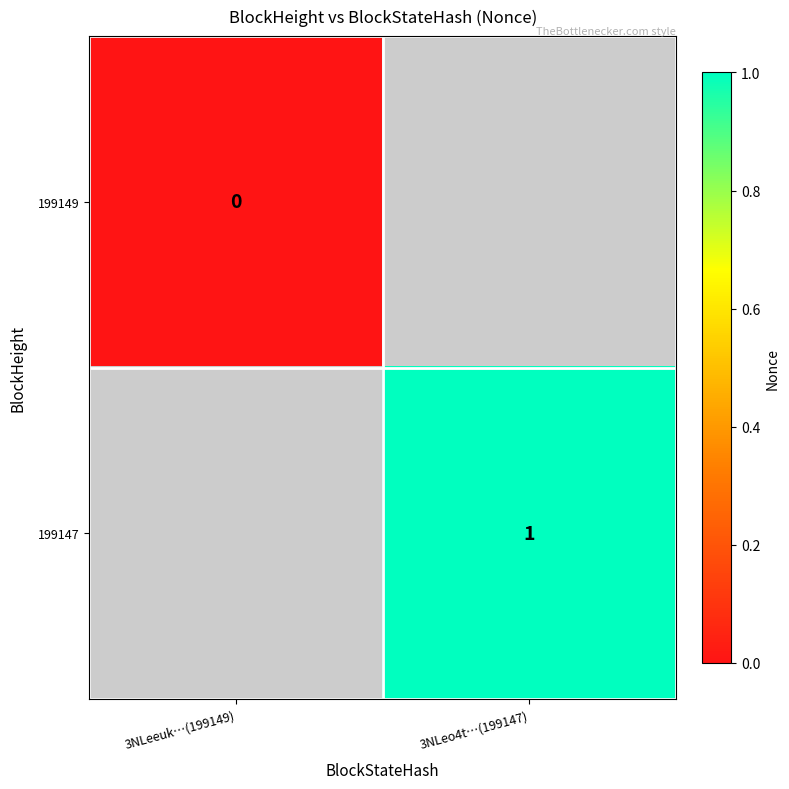

How many categories are shown in the chart?

2